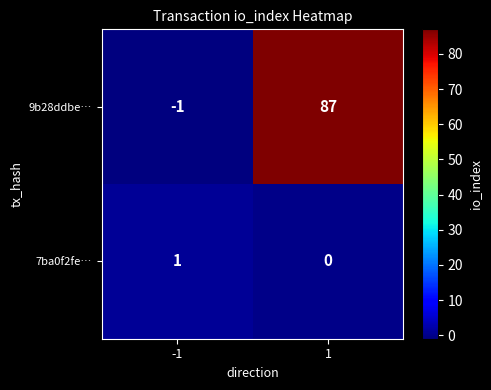

How many data points does each series have?

2